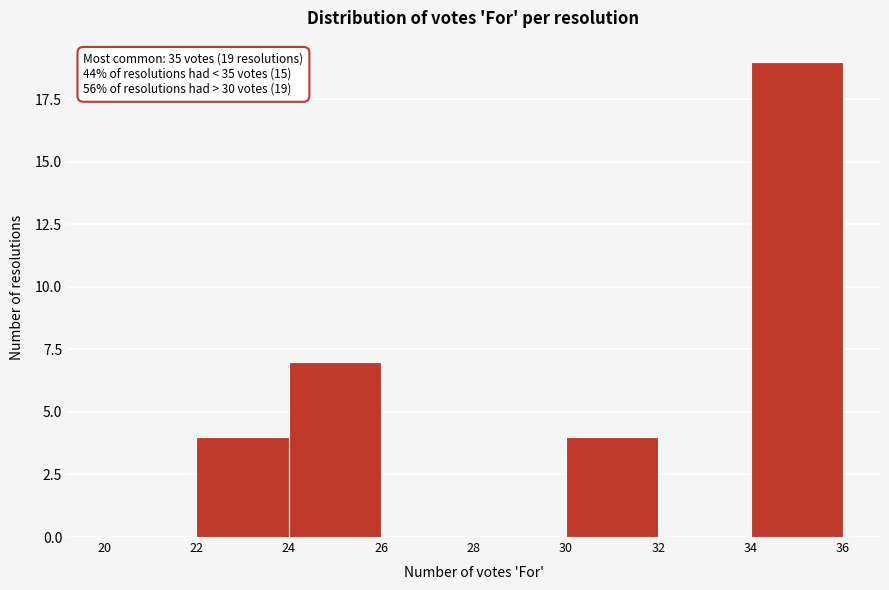

Which range on the x-axis has the tallest bar?

34 to 36